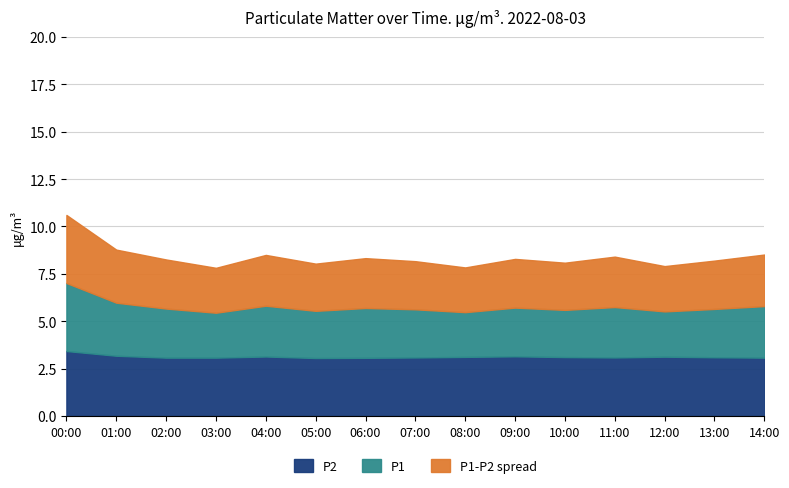

Does the chart display data point markers on the line(s)?

No